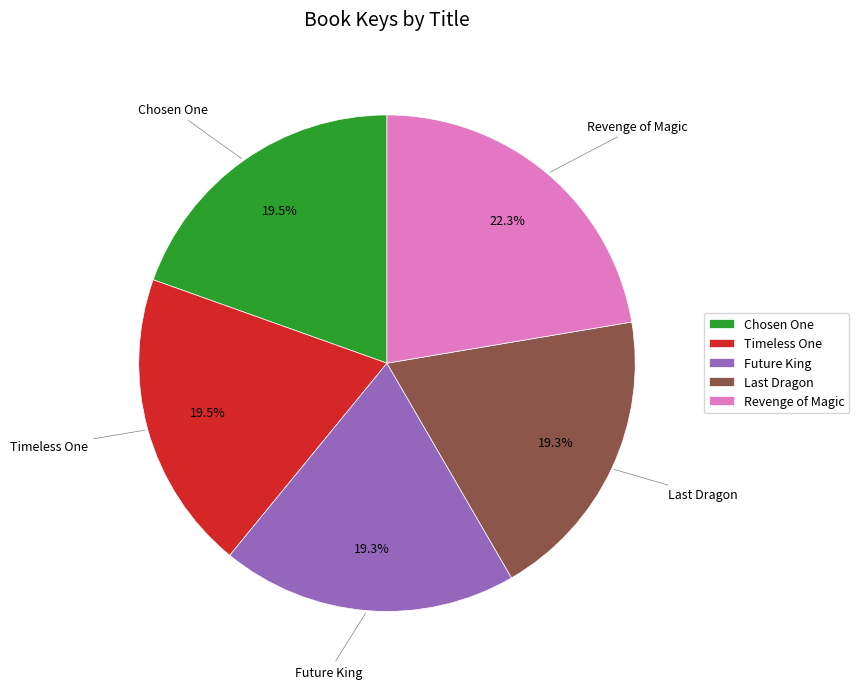

What percentage do Revenge of Magic and Future King together represent?

41.6%